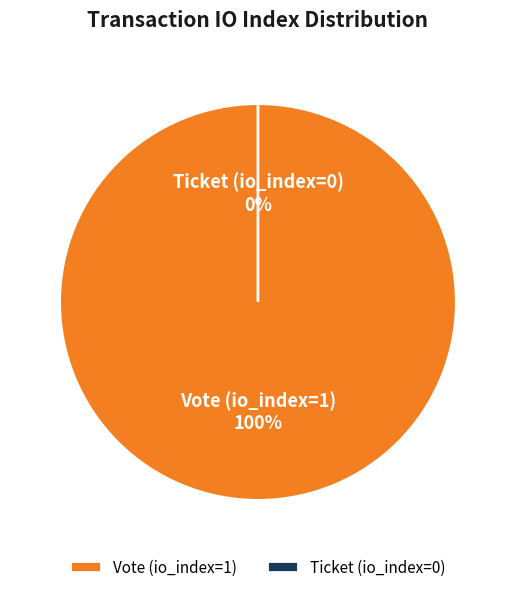

Rank the categories by value from lowest to highest.

Ticket (io_index=0), Vote (io_index=1)